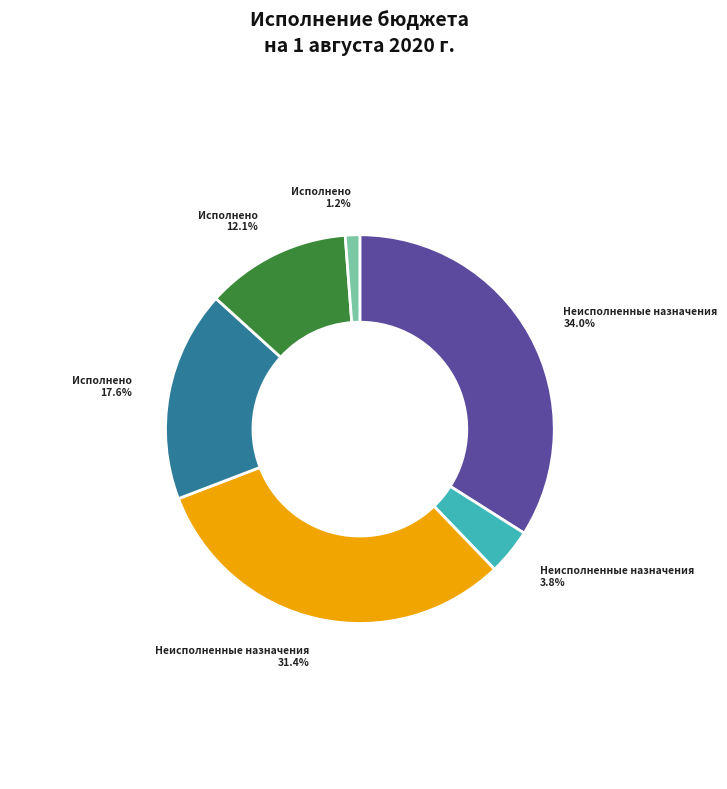

How many segments does this pie chart have?

6